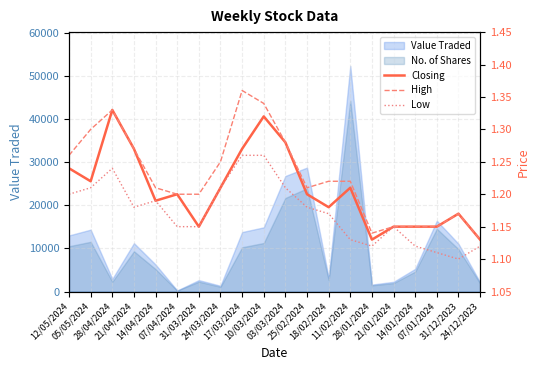

At which category does the chart reach its minimum across all series?

31/12/2023